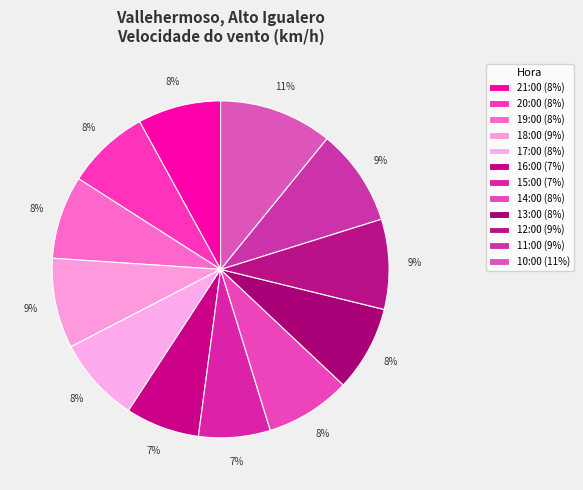

Combined, what portion of the pie is 13:00 and 21:00?

16.2%